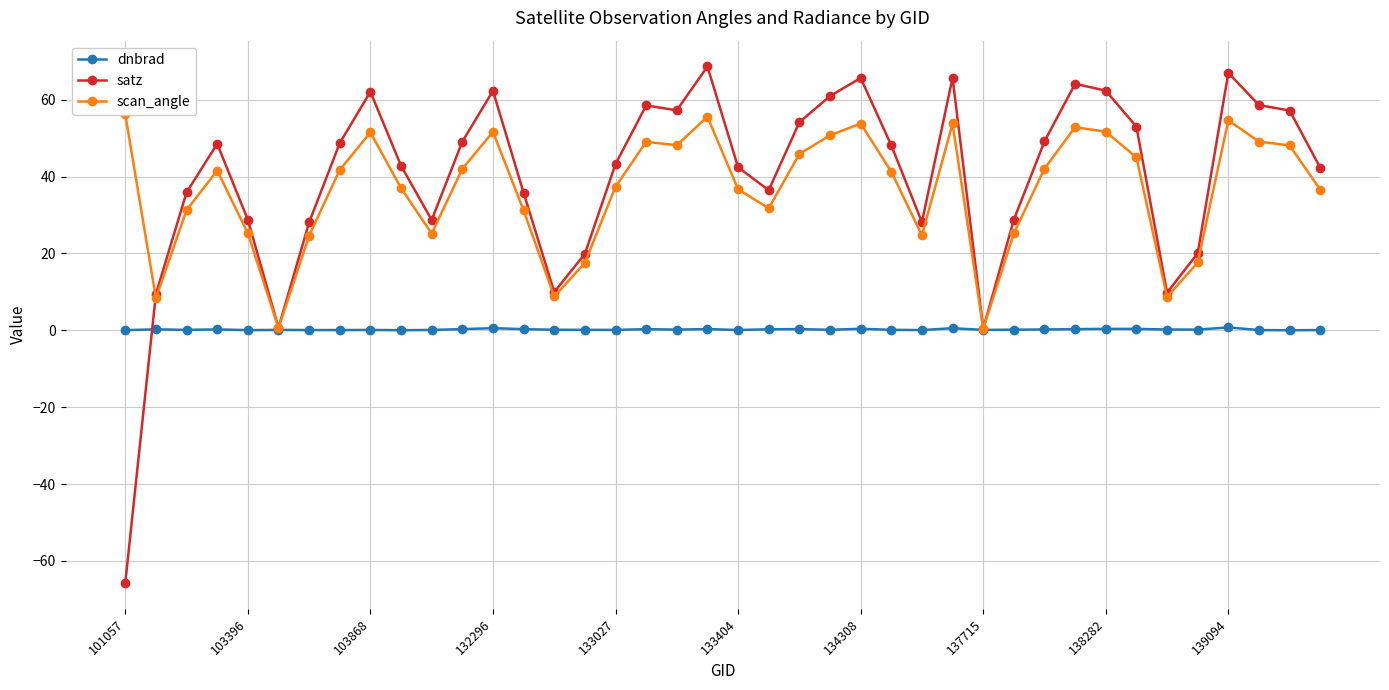

Rank the series by their maximum value, from highest to lowest.

satz, scan_angle, dnbrad